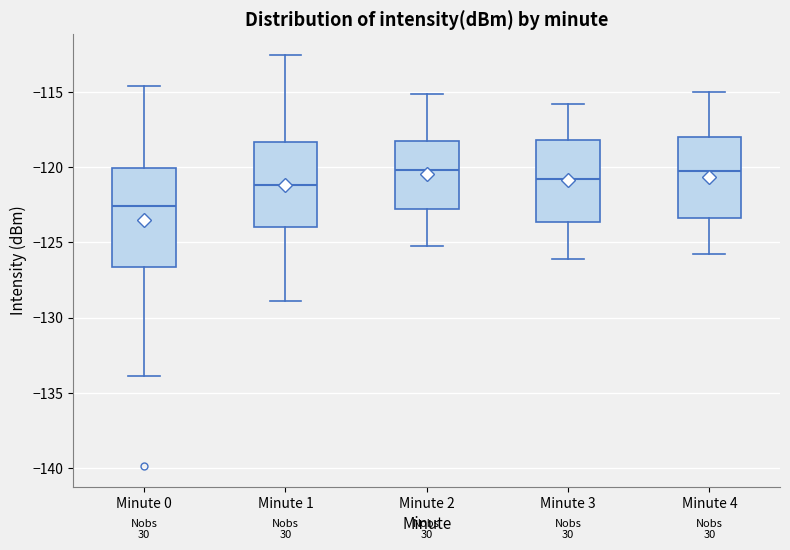

Reading left to right, read every box against the y-axis: the position of its median line, the range the box covers, and the ends of its whiskers. The values are not printed on the chart, so give them approximately, as read against the axis.

Minute 0: median -122.5, box -126.5 to -120.0, whiskers -134.0 to -114.5
Minute 1: median -121.0, box -124.0 to -118.5, whiskers -129.0 to -112.5
Minute 2: median -120.0, box -123.0 to -118.5, whiskers -125.0 to -115.0
Minute 3: median -121.0, box -123.5 to -118.0, whiskers -126.0 to -116.0
Minute 4: median -120.5, box -123.5 to -118.0, whiskers -126.0 to -115.0